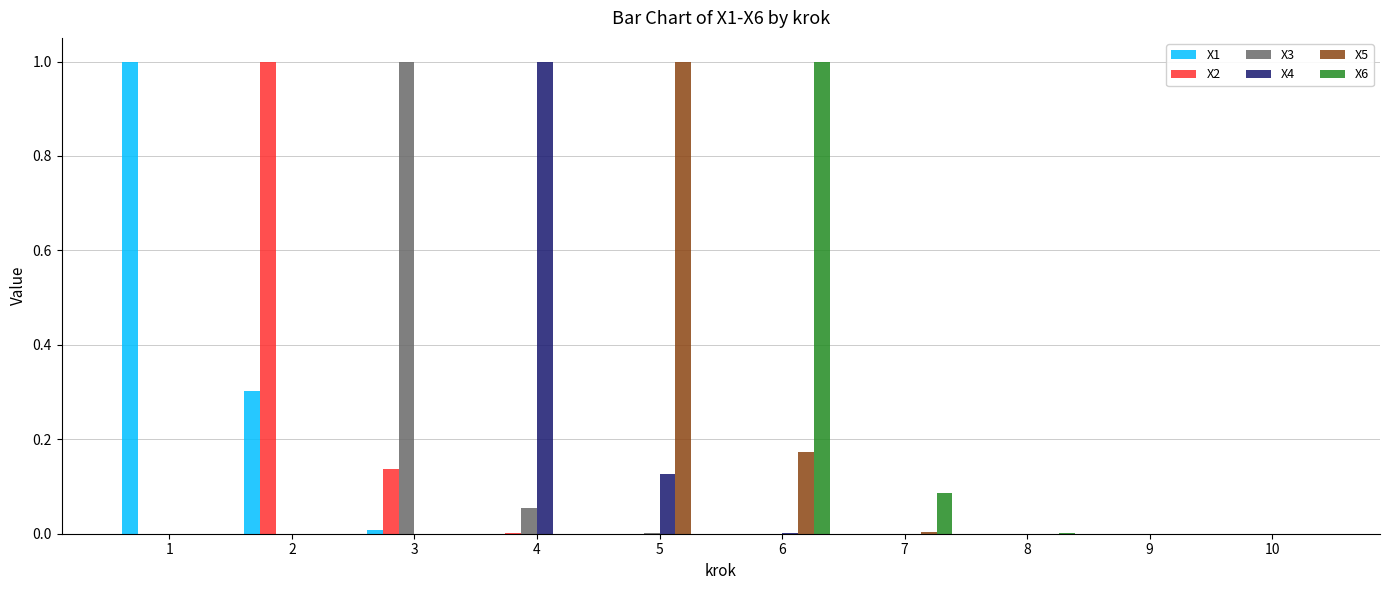

What is the maximum value for X2?

1.0